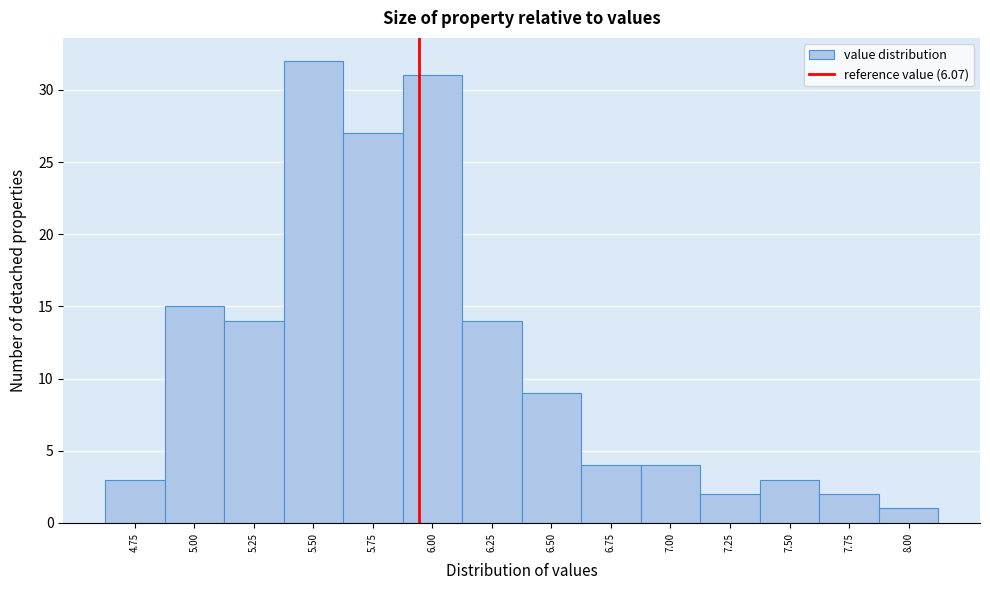

Reading left to right, extract all data points from this chart.

4.75=3	5.00=15	5.25=14	5.50=32	5.75=27	6.00=31	6.25=14	6.50=9	6.75=4	7.00=4	7.25=2	7.50=3	7.75=2	8.00=1